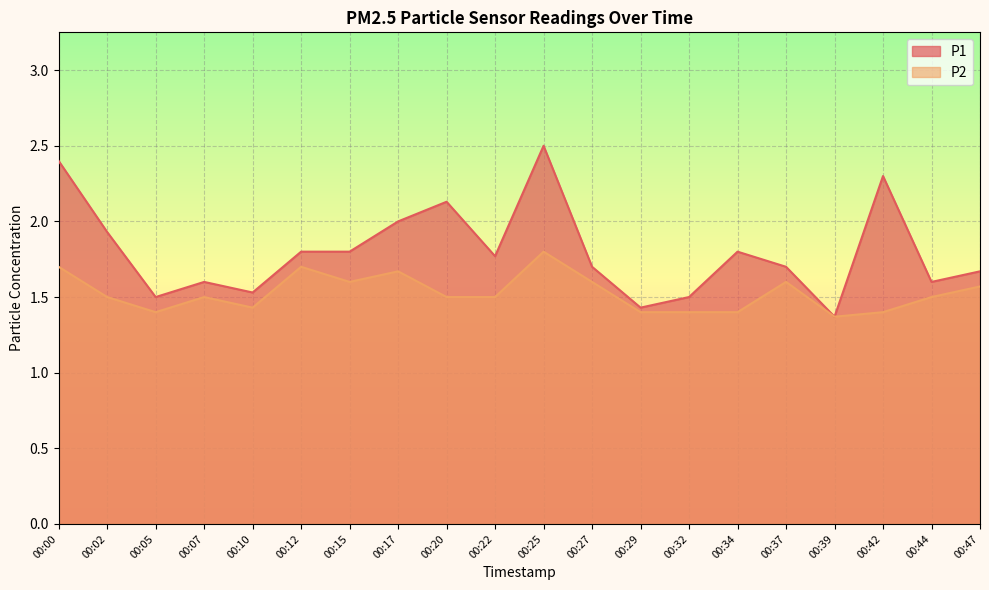

What is the sum of the P2 values at 00:32 and 00:05?

2.8